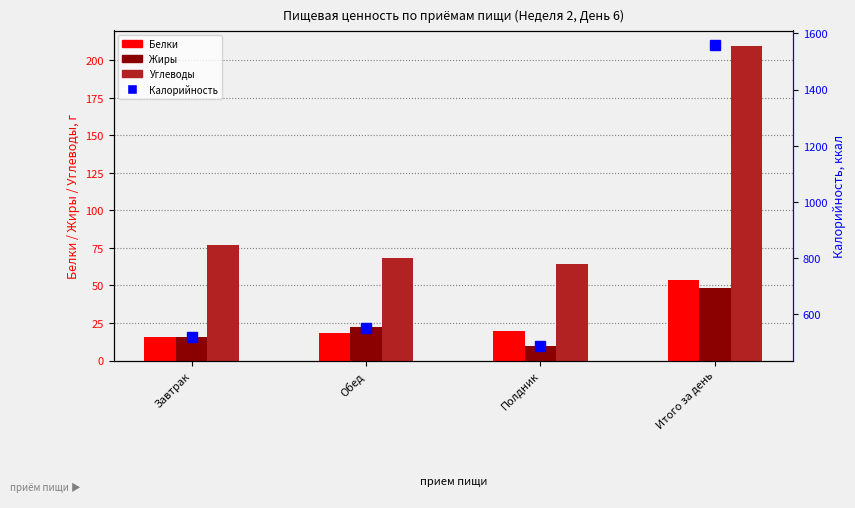

What is the difference between the Белки values at Итого за день and Завтрак?

38.2